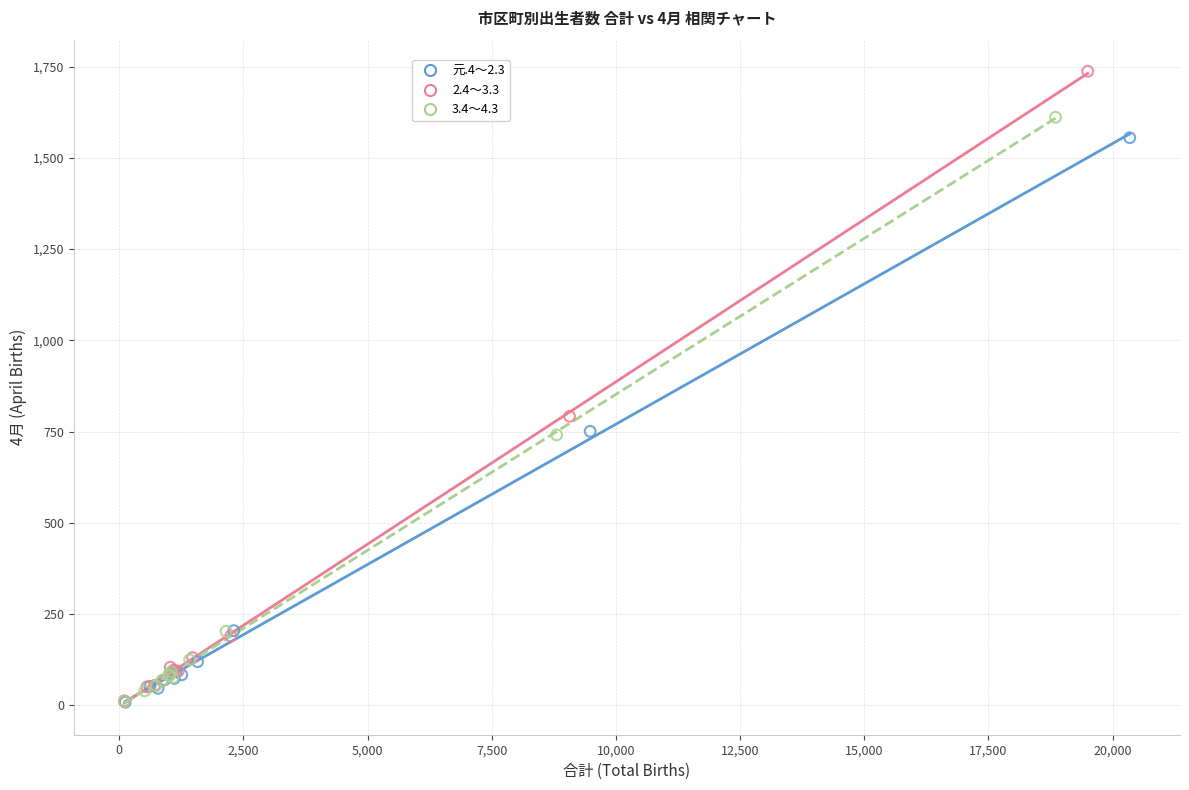

Which series has the largest Y range (max minus min)?

2.4～3.3